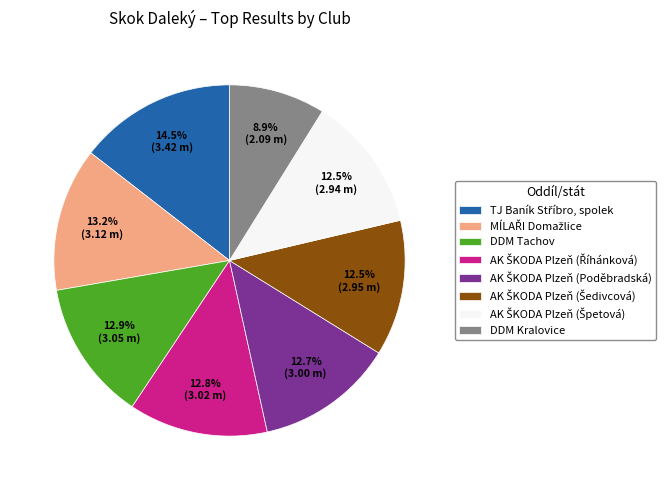

What is the smallest slice in the pie chart?

DDM Kralovice